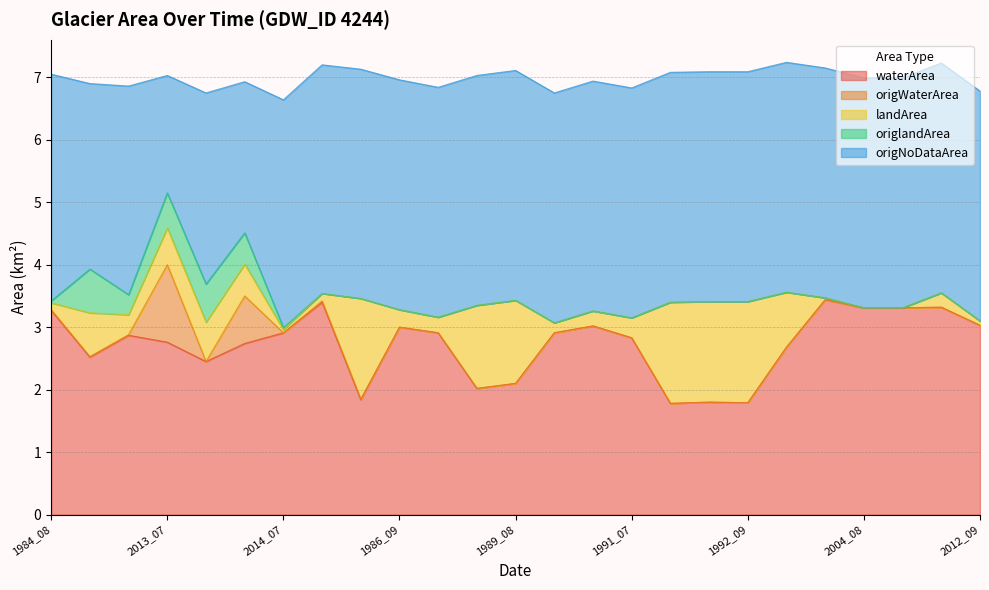

What is the total value across all series at 1989_07?

7.0